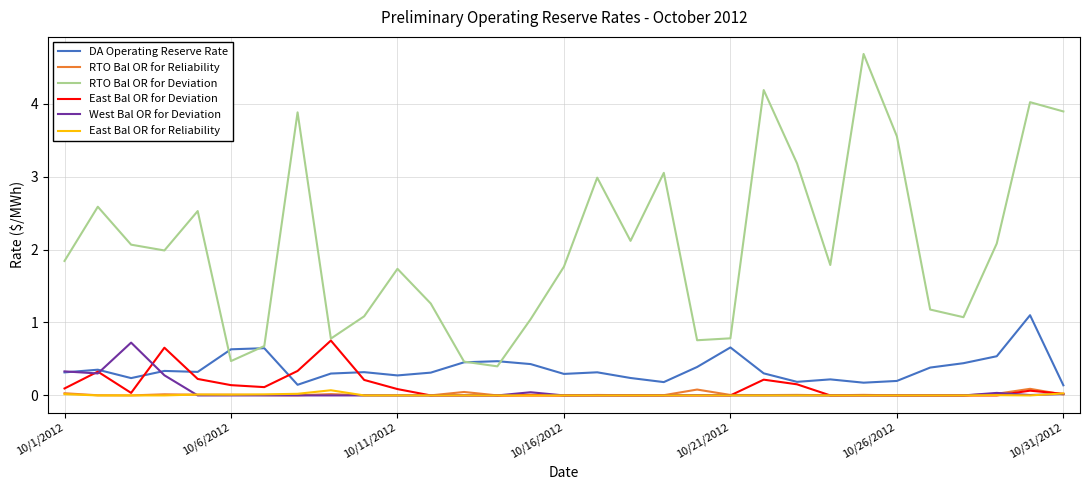

What is the maximum value for RTO Bal OR for Deviation?

4.7